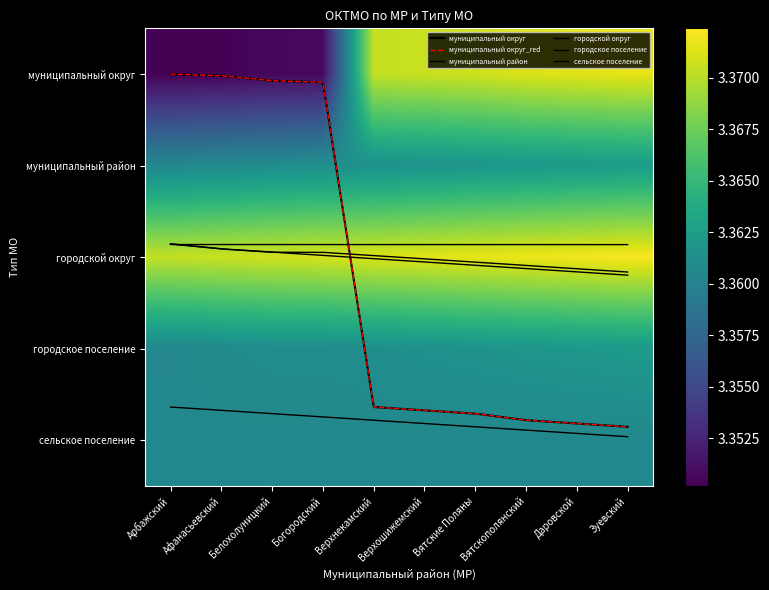

Which category has the highest value across all series?

Зуевский